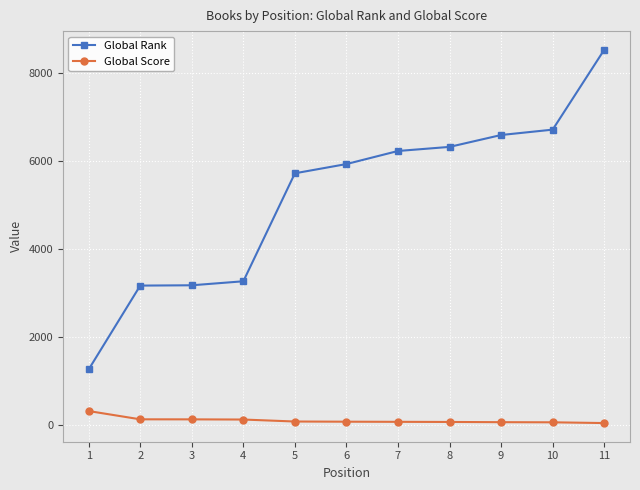

Which series has the largest total across all categories?

Global Rank